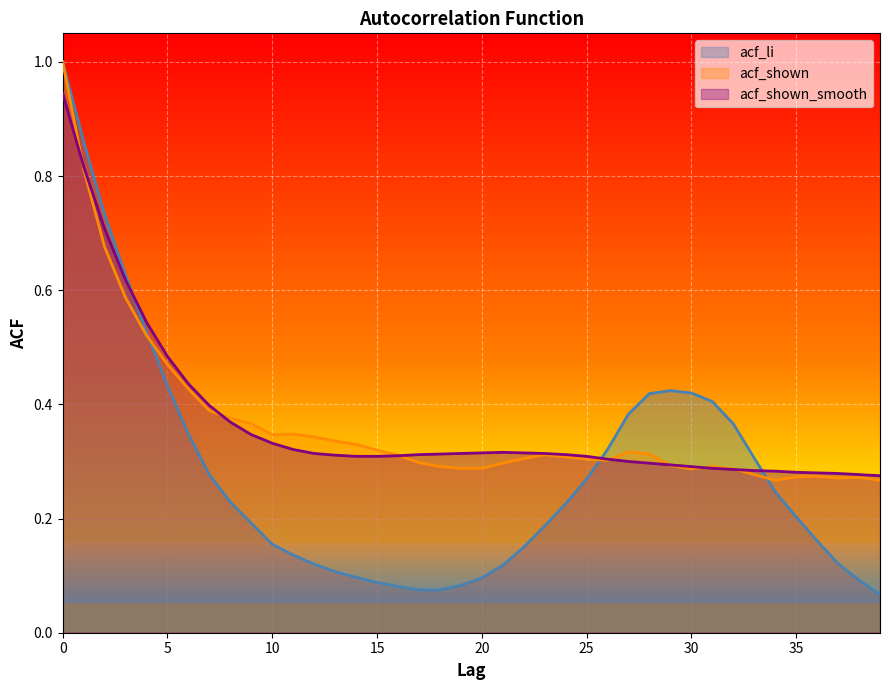

Reading right to left, transcribe all the data shown in this chart.

acf_li: 39=0.1	38=0.1	37=0.1	36=0.2	35=0.2	34=0.2	33=0.3	32=0.4	31=0.4	30=0.4	29=0.4	28=0.4	27=0.4	26=0.3	25=0.3	24=0.2	23=0.2	22=0.1	21=0.1	20=0.1	19=0.1	18=0.1	17=0.1	16=0.1	15=0.1	14=0.1	13=0.1	12=0.1	11=0.1	10=0.2	9=0.2	8=0.2	7=0.3	6=0.3	5=0.4	4=0.5	3=0.6	2=0.7	1=0.9	0=1.0
acf_shown: 39=0.3	38=0.3	37=0.3	36=0.3	35=0.3	34=0.3	33=0.3	32=0.3	31=0.3	30=0.3	29=0.3	28=0.3	27=0.3	26=0.3	25=0.3	24=0.3	23=0.3	22=0.3	21=0.3	20=0.3	19=0.3	18=0.3	17=0.3	16=0.3	15=0.3	14=0.3	13=0.3	12=0.3	11=0.3	10=0.3	9=0.4	8=0.4	7=0.4	6=0.4	5=0.5	4=0.5	3=0.6	2=0.7	1=0.8	0=1.0
acf_shown_smooth: 39=0.3	38=0.3	37=0.3	36=0.3	35=0.3	34=0.3	33=0.3	32=0.3	31=0.3	30=0.3	29=0.3	28=0.3	27=0.3	26=0.3	25=0.3	24=0.3	23=0.3	22=0.3	21=0.3	20=0.3	19=0.3	18=0.3	17=0.3	16=0.3	15=0.3	14=0.3	13=0.3	12=0.3	11=0.3	10=0.3	9=0.3	8=0.4	7=0.4	6=0.4	5=0.5	4=0.5	3=0.6	2=0.7	1=0.8	0=0.9